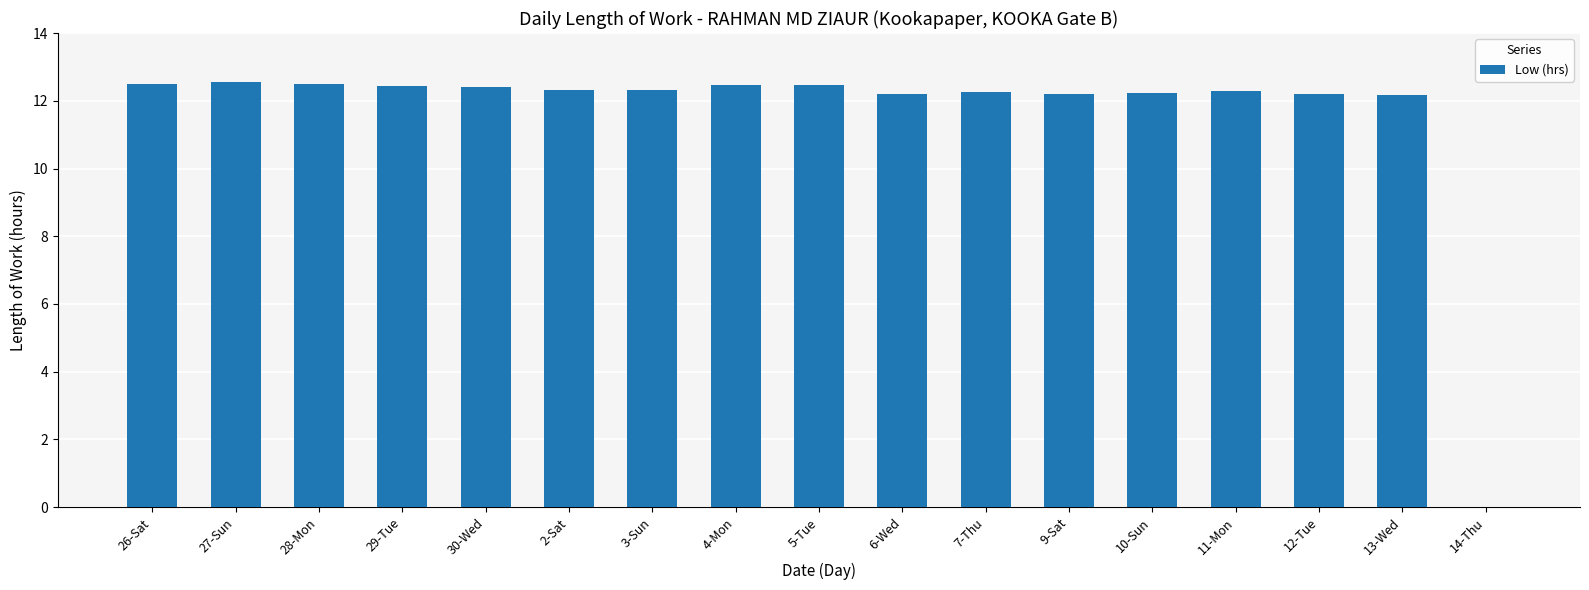

The chart shows a value of 5.3 at 5-Tue. True or false?

False